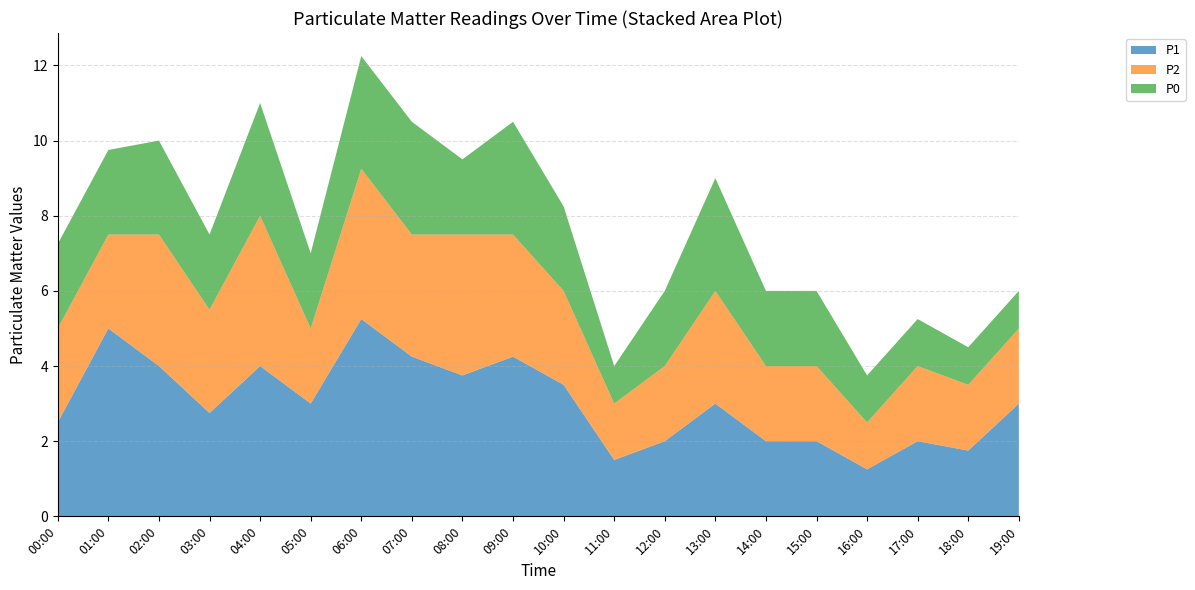

Reading left to right, list all the values displayed in this chart.

P1: 00:00=2.5	01:00=5.0	02:00=4.0	03:00=2.8	04:00=4.0	05:00=3.0	06:00=5.2	07:00=4.2	08:00=3.8	09:00=4.2	10:00=3.5	11:00=1.5	12:00=2.0	13:00=3.0	14:00=2.0	15:00=2.0	16:00=1.2	17:00=2.0	18:00=1.8	19:00=3.0
P2: 00:00=2.5	01:00=2.5	02:00=3.5	03:00=2.8	04:00=4.0	05:00=2.0	06:00=4.0	07:00=3.2	08:00=3.8	09:00=3.2	10:00=2.5	11:00=1.5	12:00=2.0	13:00=3.0	14:00=2.0	15:00=2.0	16:00=1.2	17:00=2.0	18:00=1.8	19:00=2.0
P0: 00:00=2.2	01:00=2.2	02:00=2.5	03:00=2.0	04:00=3.0	05:00=2.0	06:00=3.0	07:00=3.0	08:00=2.0	09:00=3.0	10:00=2.2	11:00=1.0	12:00=2.0	13:00=3.0	14:00=2.0	15:00=2.0	16:00=1.2	17:00=1.2	18:00=1.0	19:00=1.0